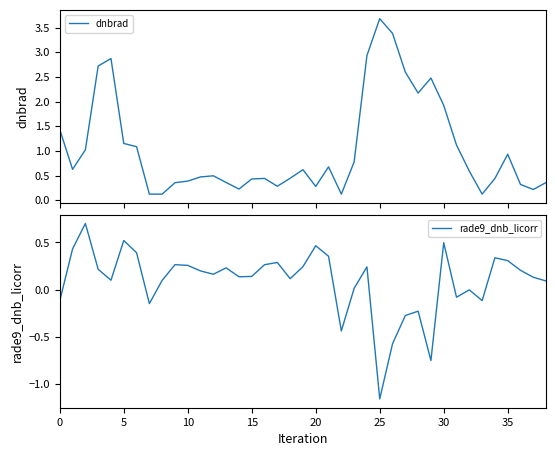

Is the value of rade9_dnb_licorr at 34 greater than the value of dnbrad at 11?

No